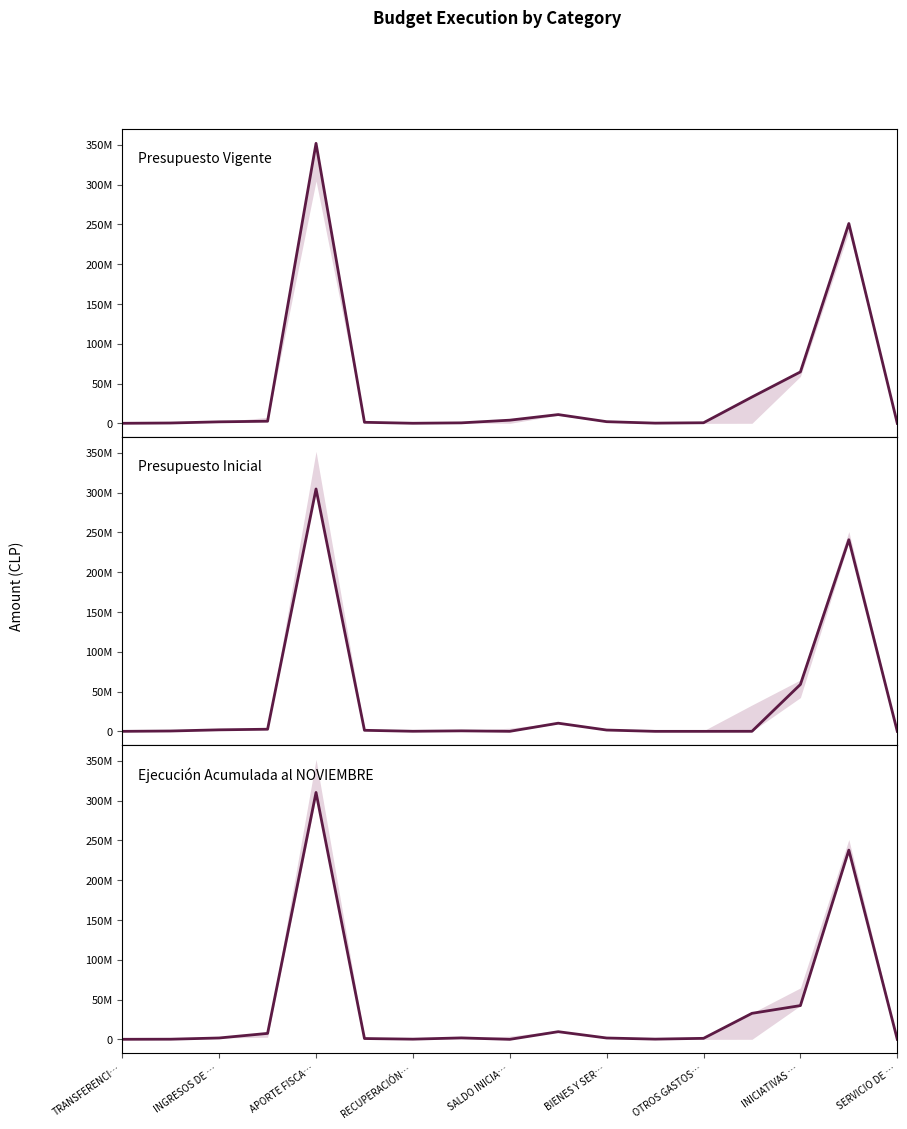

Where do Presupuesto Inicial and Ejecución Acumulada al NOVIEMBRE first cross each other?

TRANSFERENCI… and INGRESOS DE …